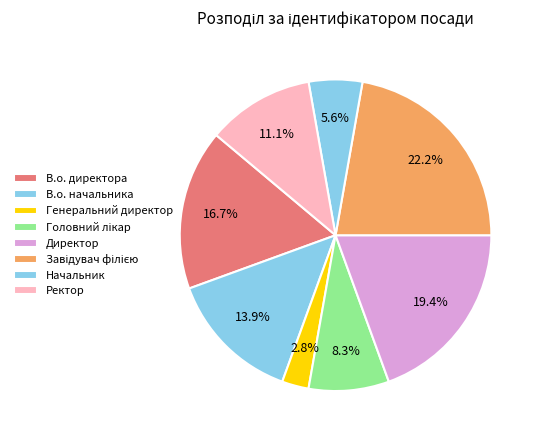

To the nearest percent, what is the difference between the largest and smallest slice percentages?

19%